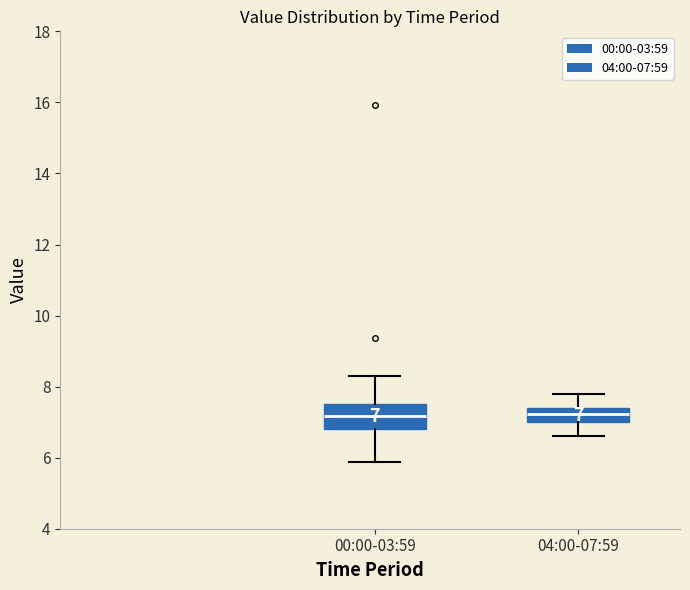

Which box is the tallest, from its lower edge to its upper edge?

00:00-03:59